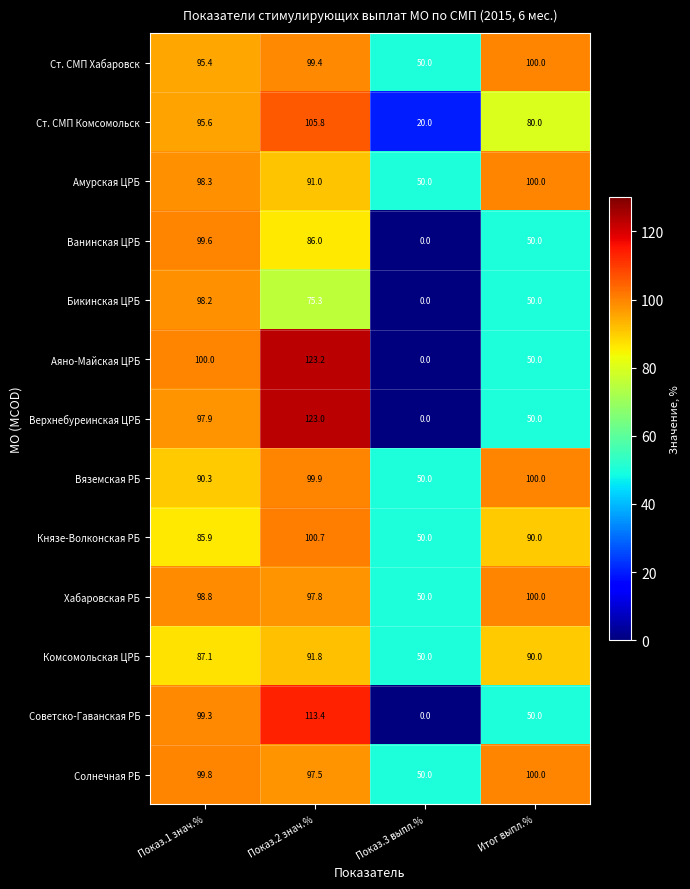

Between Показ.3 выпл.% and Итог выпл.%, which series saw the biggest shift?

Ст. СМП Комсомольск